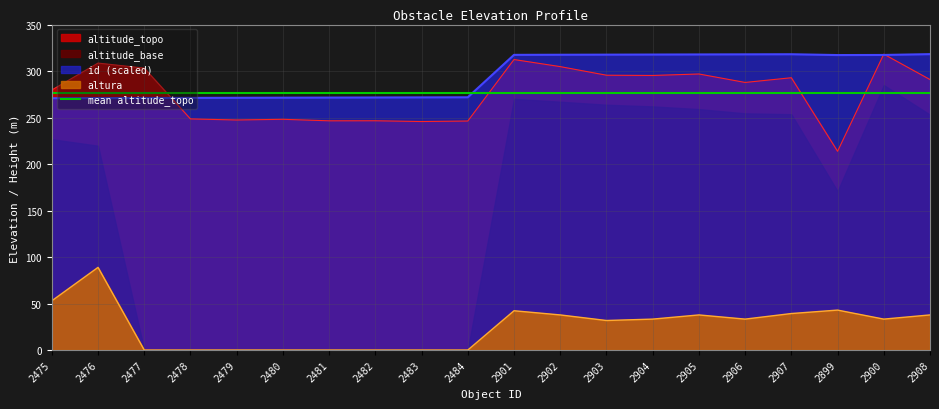

What is the difference between the maximum and minimum values in the altitude_topo series?

104.6